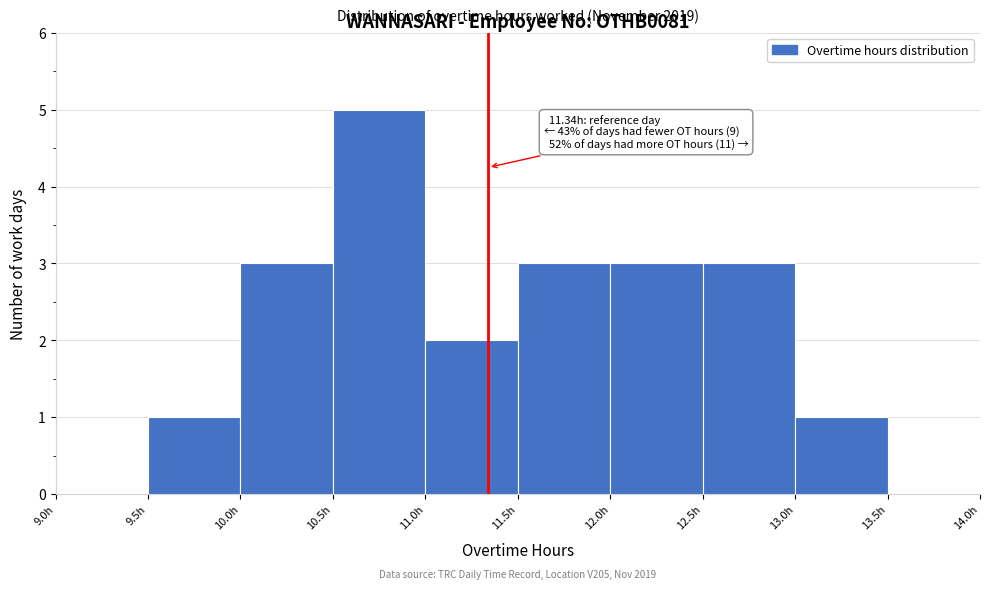

Which range on the x-axis has the tallest bar?

10.5 to 11.0